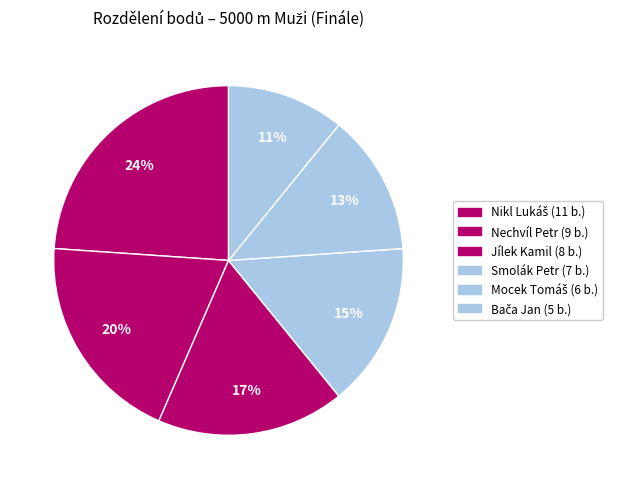

The Mocek Tomáš slice represents 20% of the pie. True or false?

False